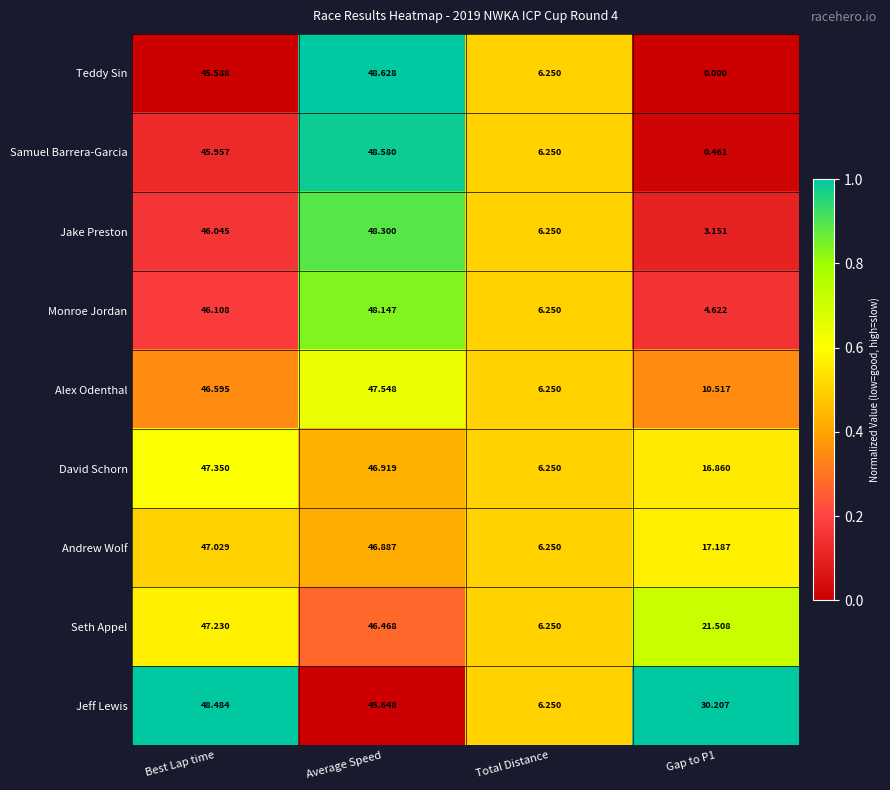

Which series has the widest spread of values?

Teddy Sin